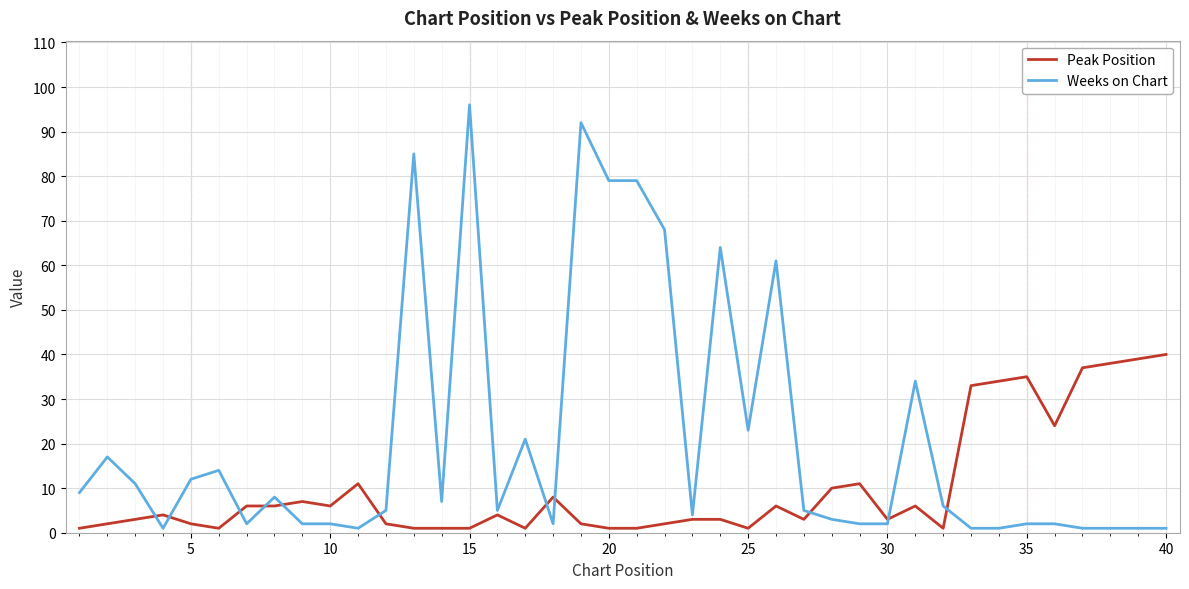

Rank the series by their maximum value, from highest to lowest.

Weeks on Chart, Peak Position